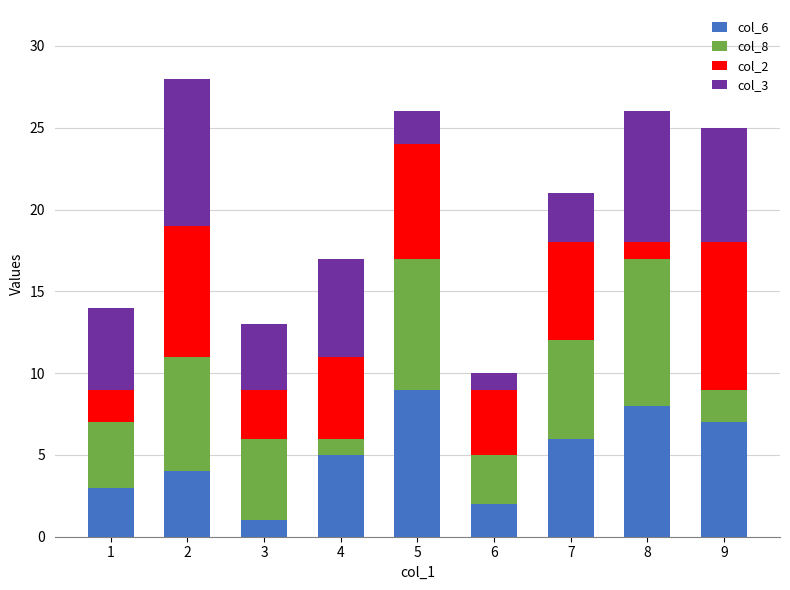

What is the total value across all series at 6?

10